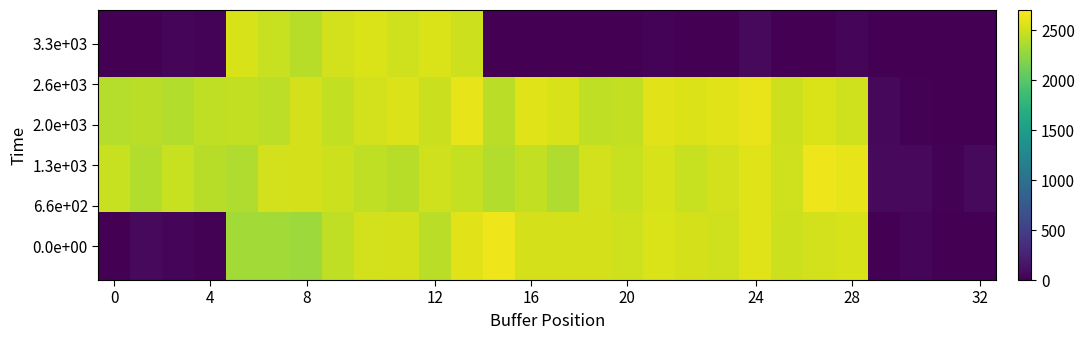

How many distinct data groups are displayed?

4